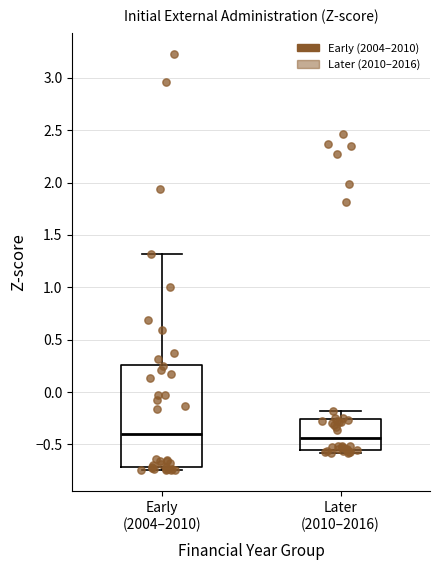

Reading left to right, transcribe this box plot: for each box, give where its median line is, the range the box spans, and where its two whiskers end, as read against the y-axis. The values are not printed on the chart, so give them approximately, as read against the axis.

Early (2004–2010): median -0.40, box -0.70 to 0.25, whiskers -0.75 to 1.30
Later (2010–2016): median -0.45, box -0.55 to -0.25, whiskers -0.60 to -0.20